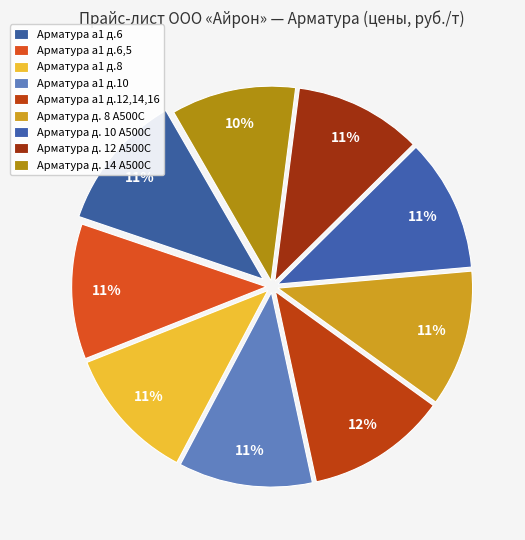

To the nearest percent, what is the average slice percentage?

11%